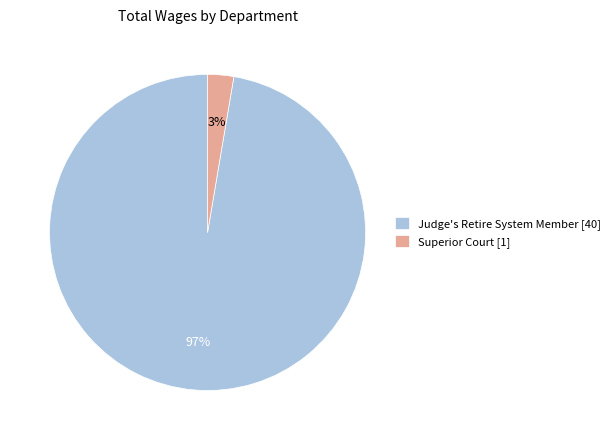

Count the number of slices in the pie.

2